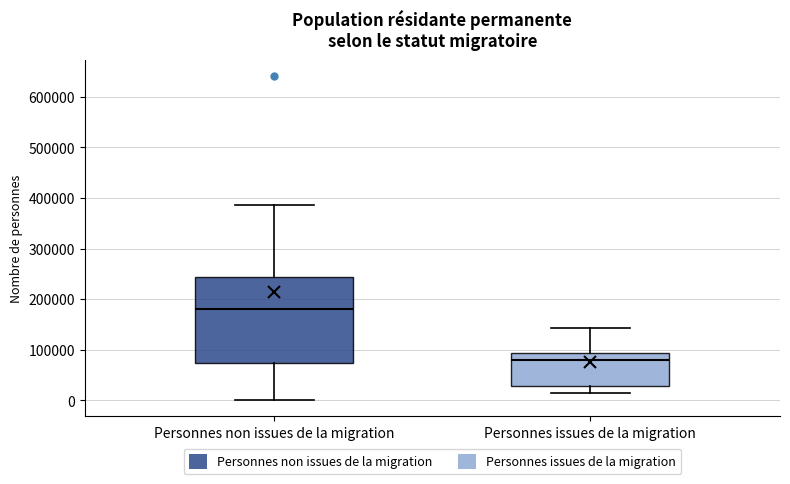

Reading left to right, transcribe this box plot: for each box, give where its median line is, the range the box spans, and where its two whiskers end, as read against the y-axis. The values are not printed on the chart, so give them approximately, as read against the axis.

Personnes non issues de la migration: median 180000, box 70000 to 240000, whiskers 0 to 390000
Personnes issues de la migration: median 80000, box 30000 to 90000, whiskers 10000 to 140000